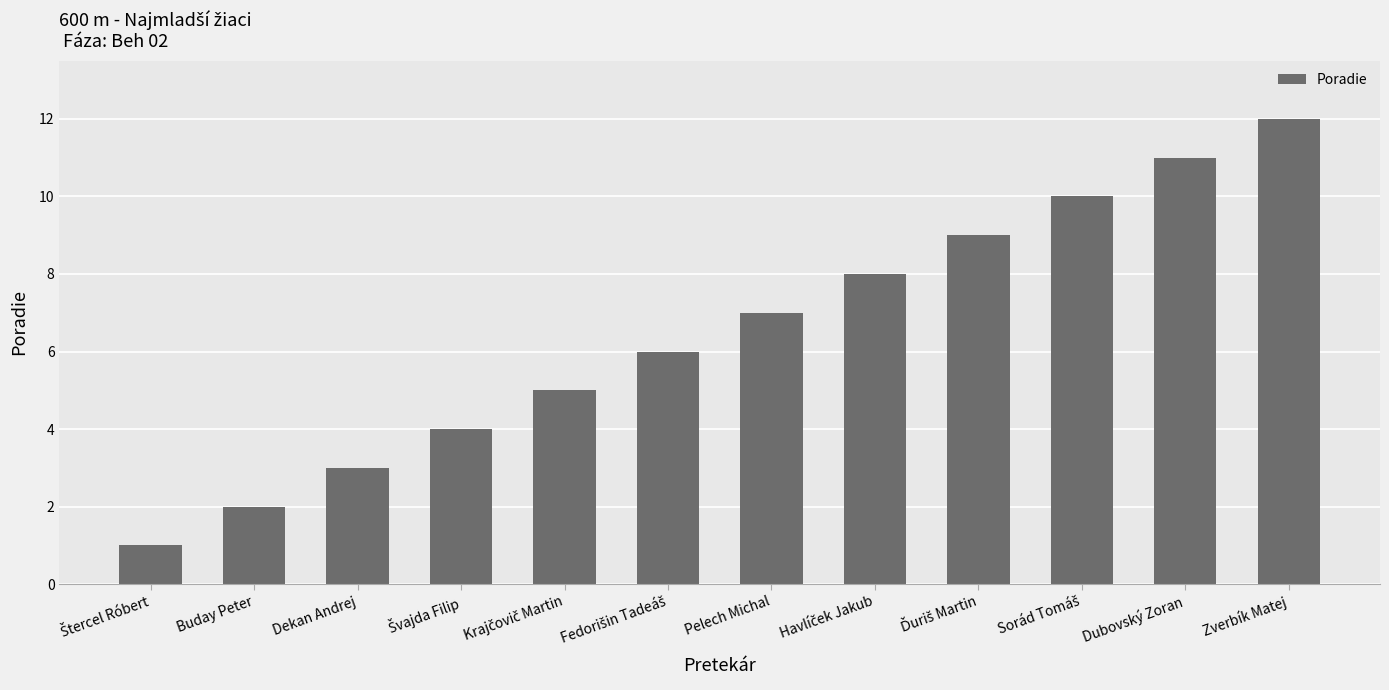

What is the change in value from Buday Peter to Pelech Michal?

+5